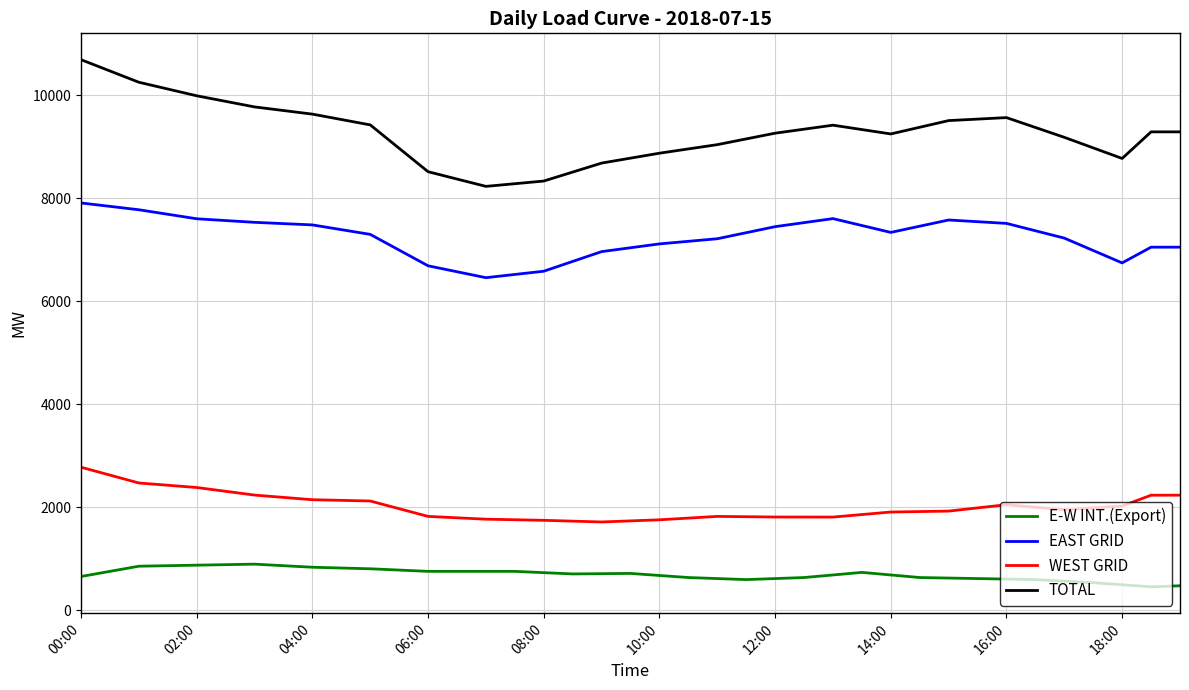

List the series in order of their peak value, lowest first.

E-W INT.(Export), WEST GRID, EAST GRID, TOTAL